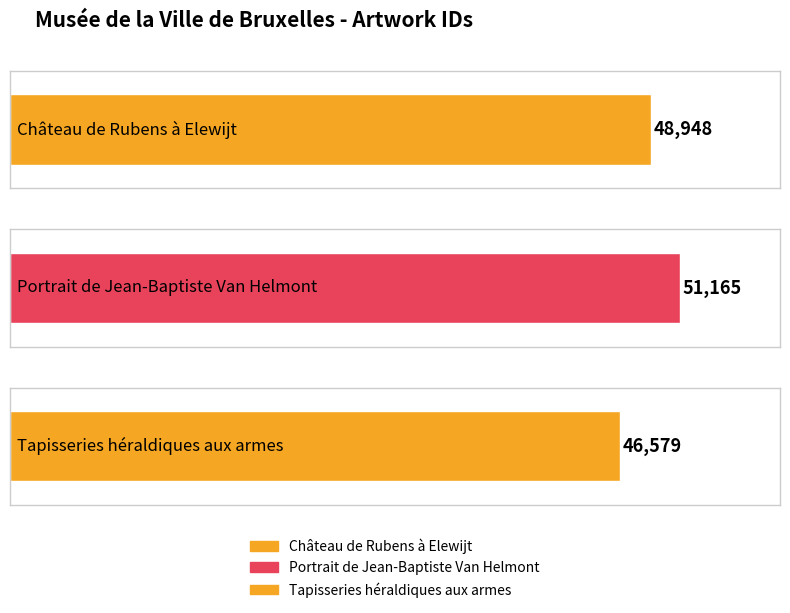

List the labels in order of value, smallest first.

Tapisseries héraldiques aux armes, Château de Rubens à Elewijt, Portrait de Jean-Baptiste Van Helmont